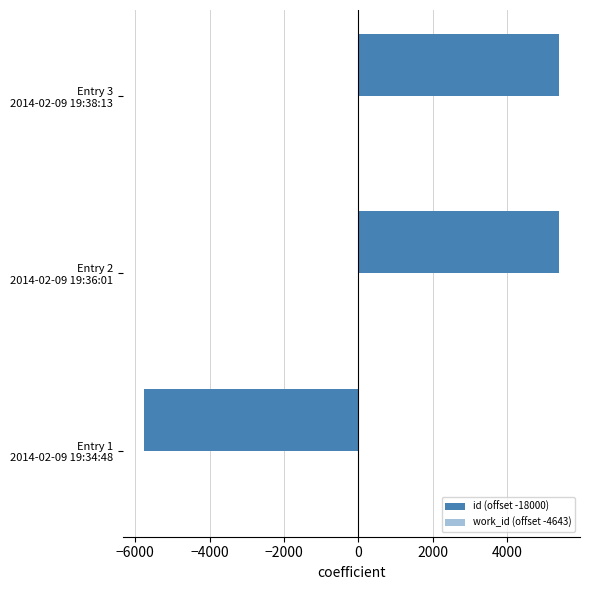

Does the chart contain any negative values?

Yes